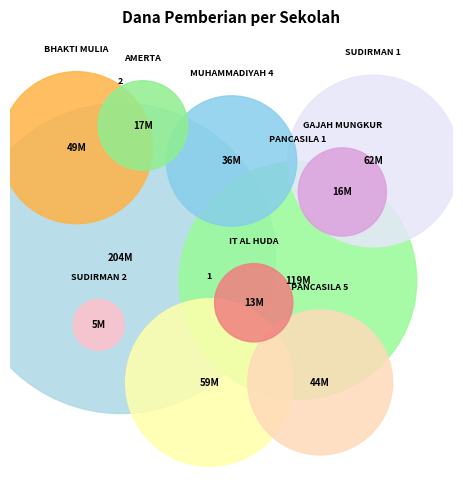

To the nearest percent, what portion does SMKS PANCASILA 1 WONOGIRI represent?

19%